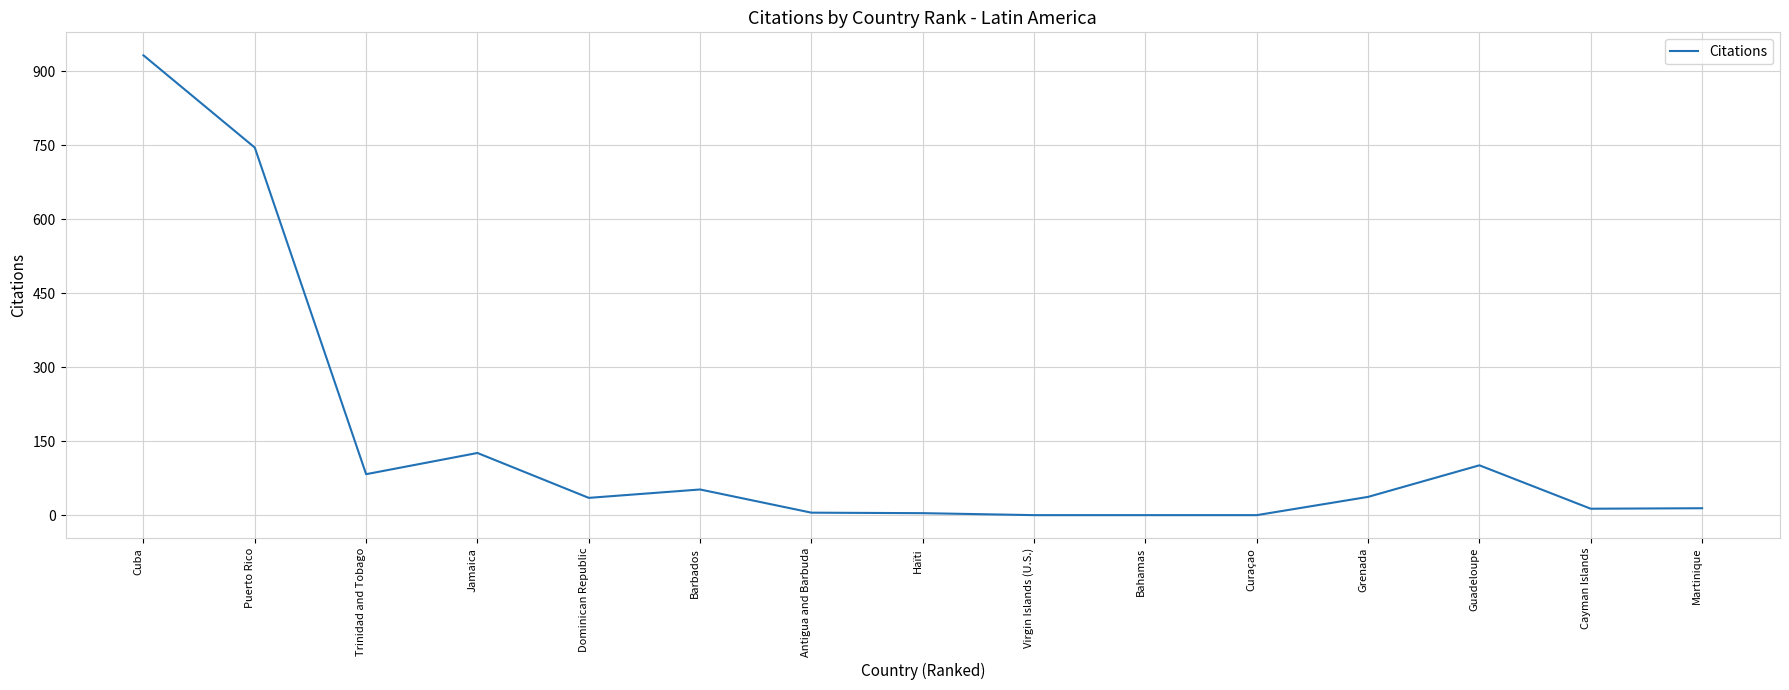

Which category has the highest value across all series?

Cuba